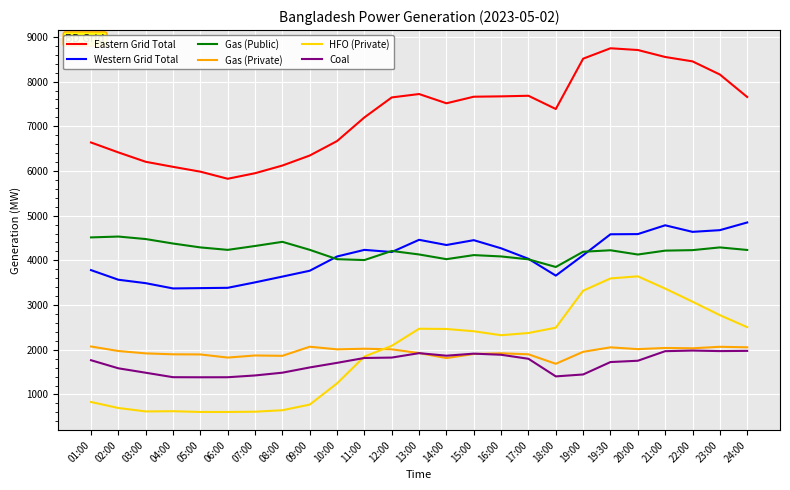

What is the maximum value shown in the chart?

8746